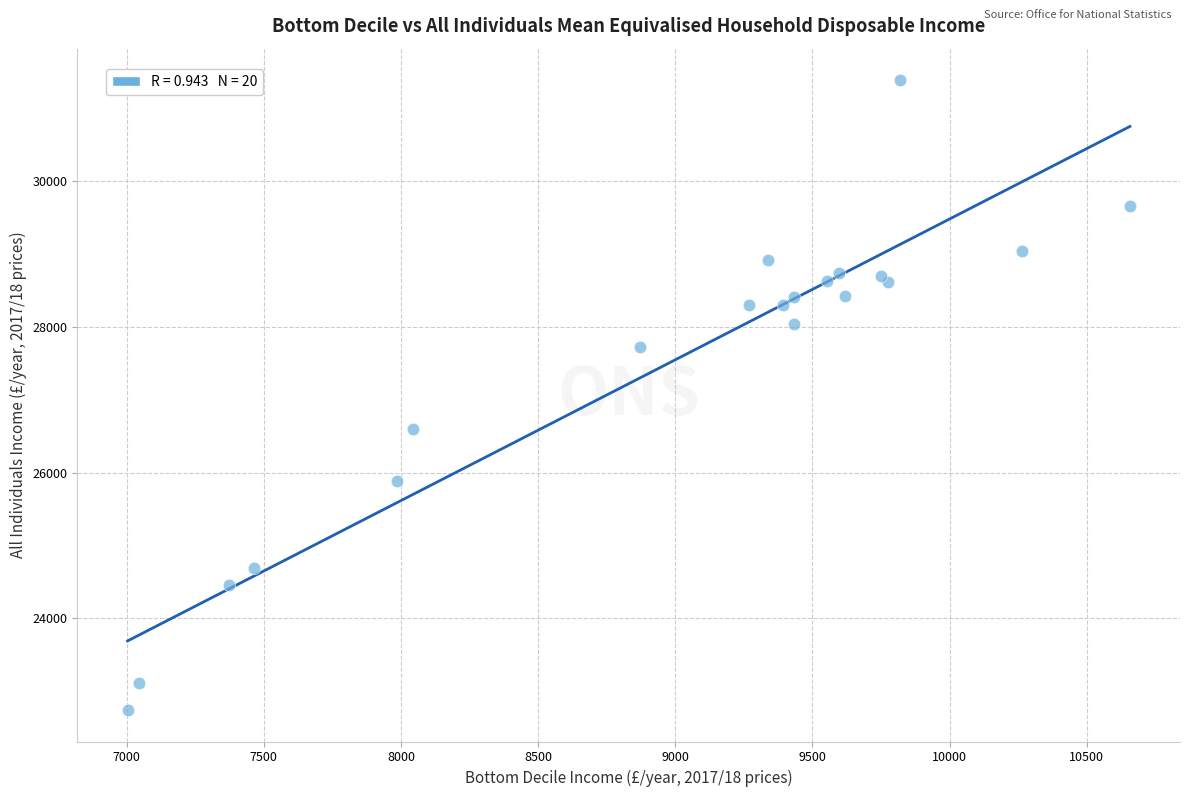

What Y value in the scatter plot is closest to 27063?

26604